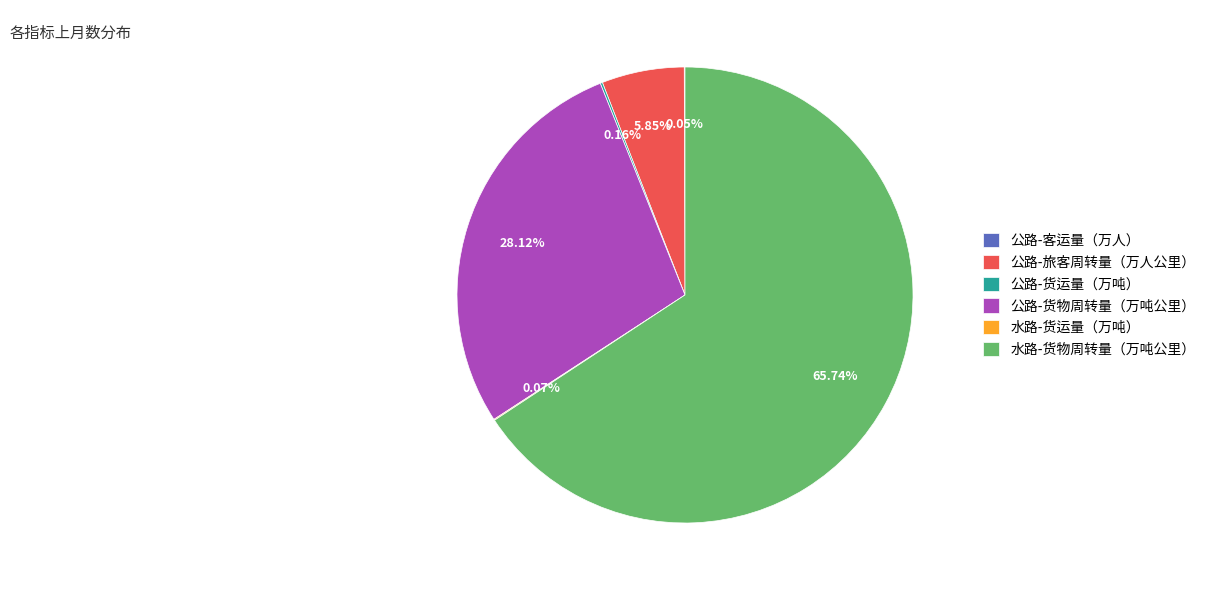

Which category accounts for the majority?

水路-货物周转量（万吨公里）